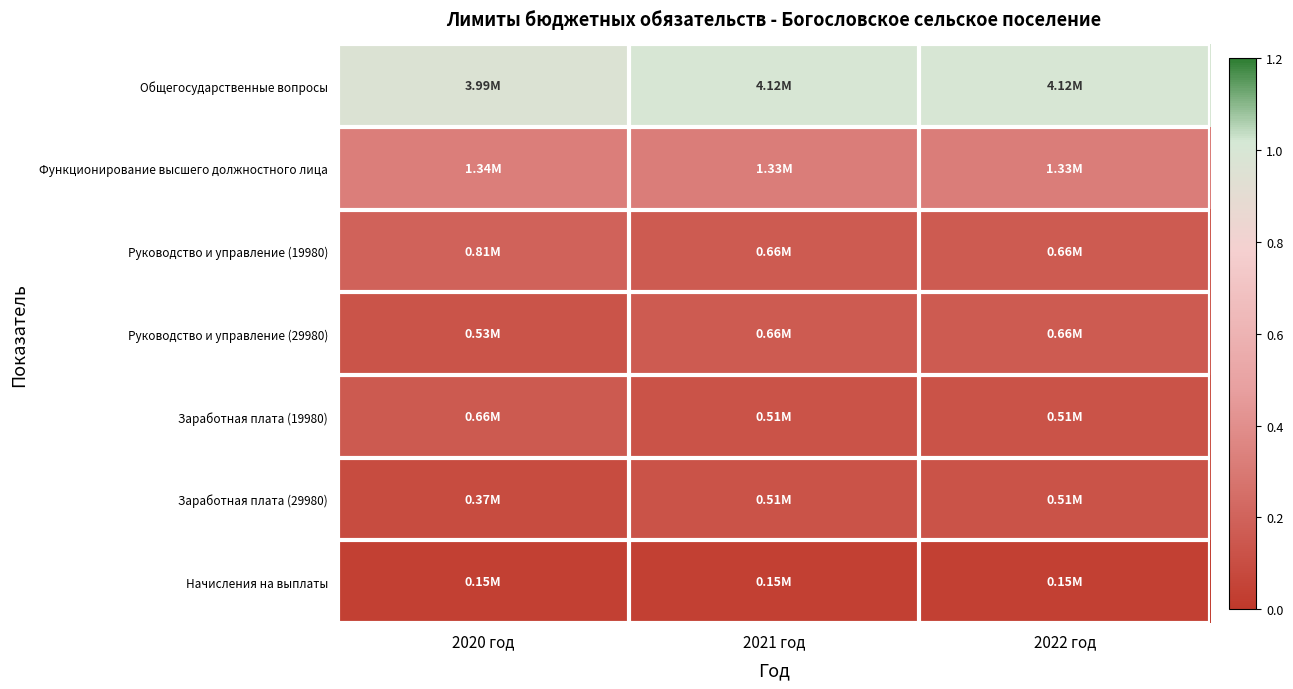

Which series has the largest total across all categories?

Общегосударственные вопросы